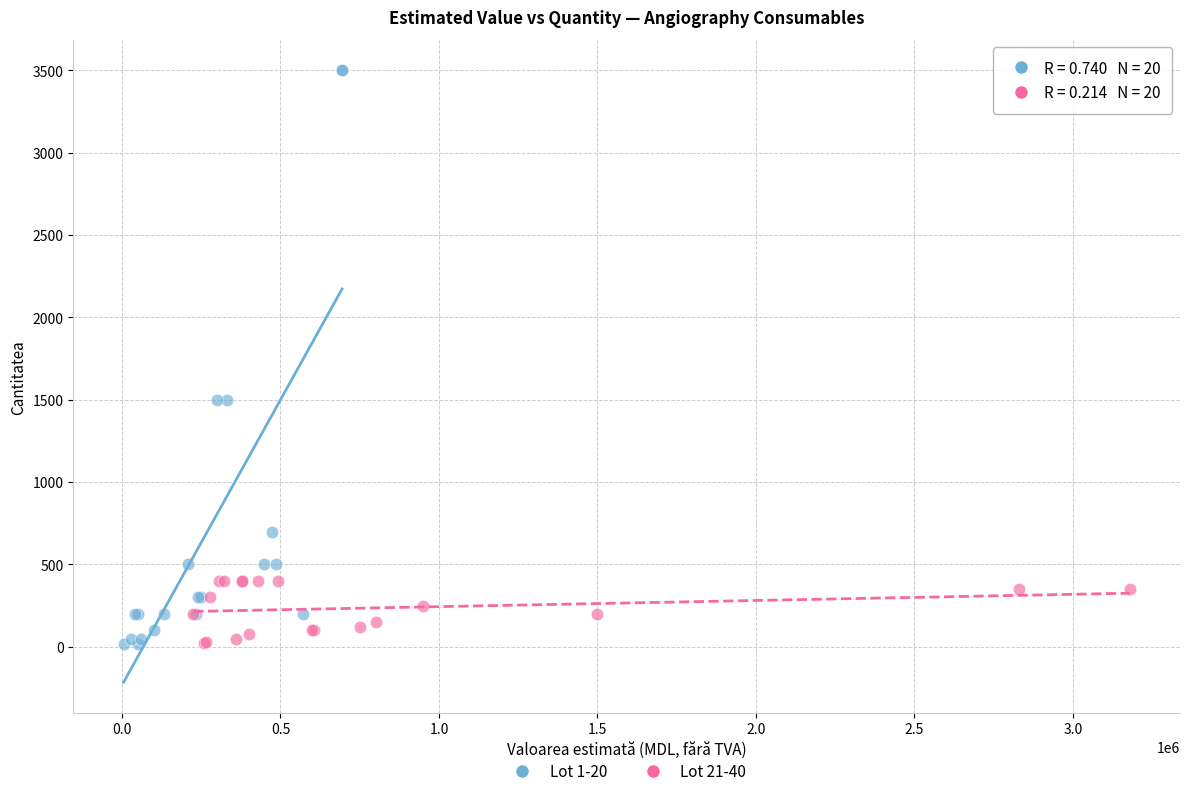

Which series reaches the maximum Y coordinate?

Lot 1-20